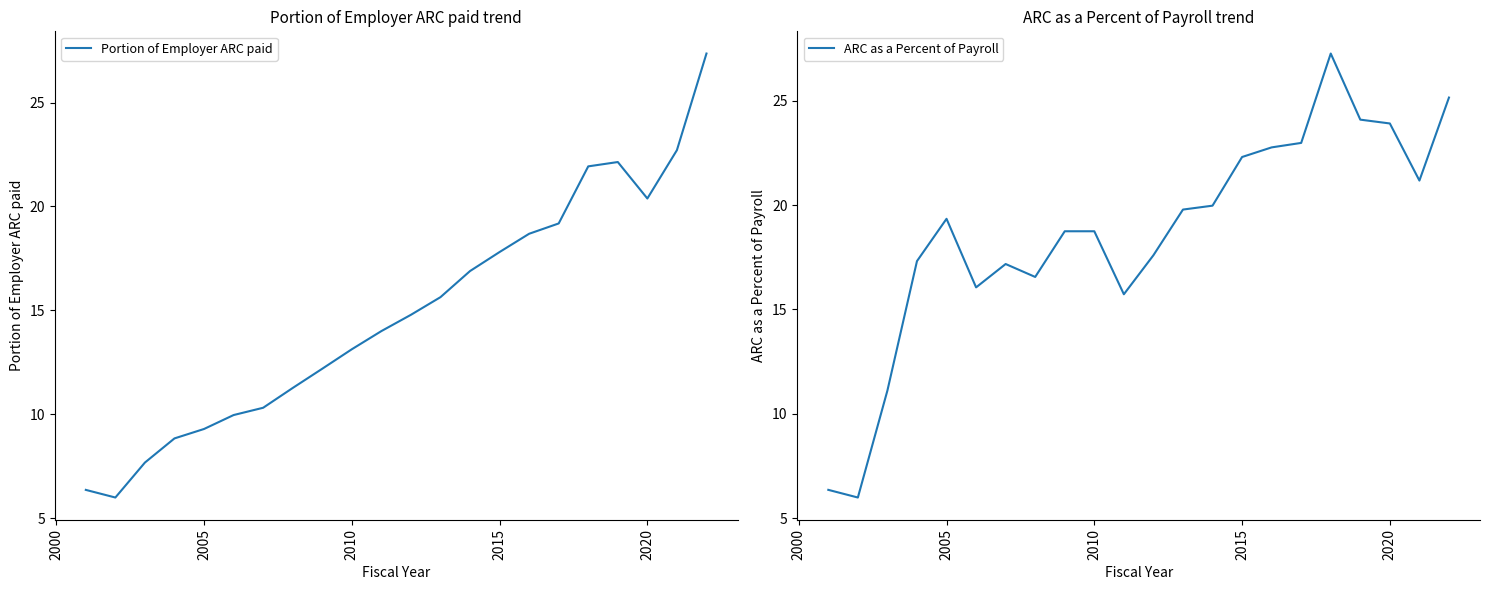

What is the lowest value of the ARC as a Percent of Payroll series?

6.0